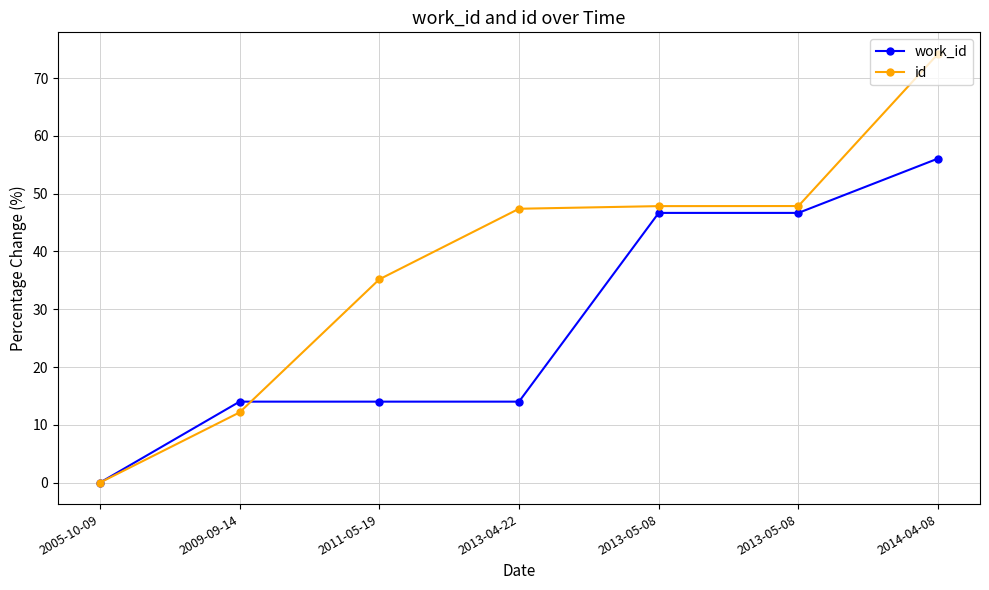

At how many categories does at least one series exceed 52?

1